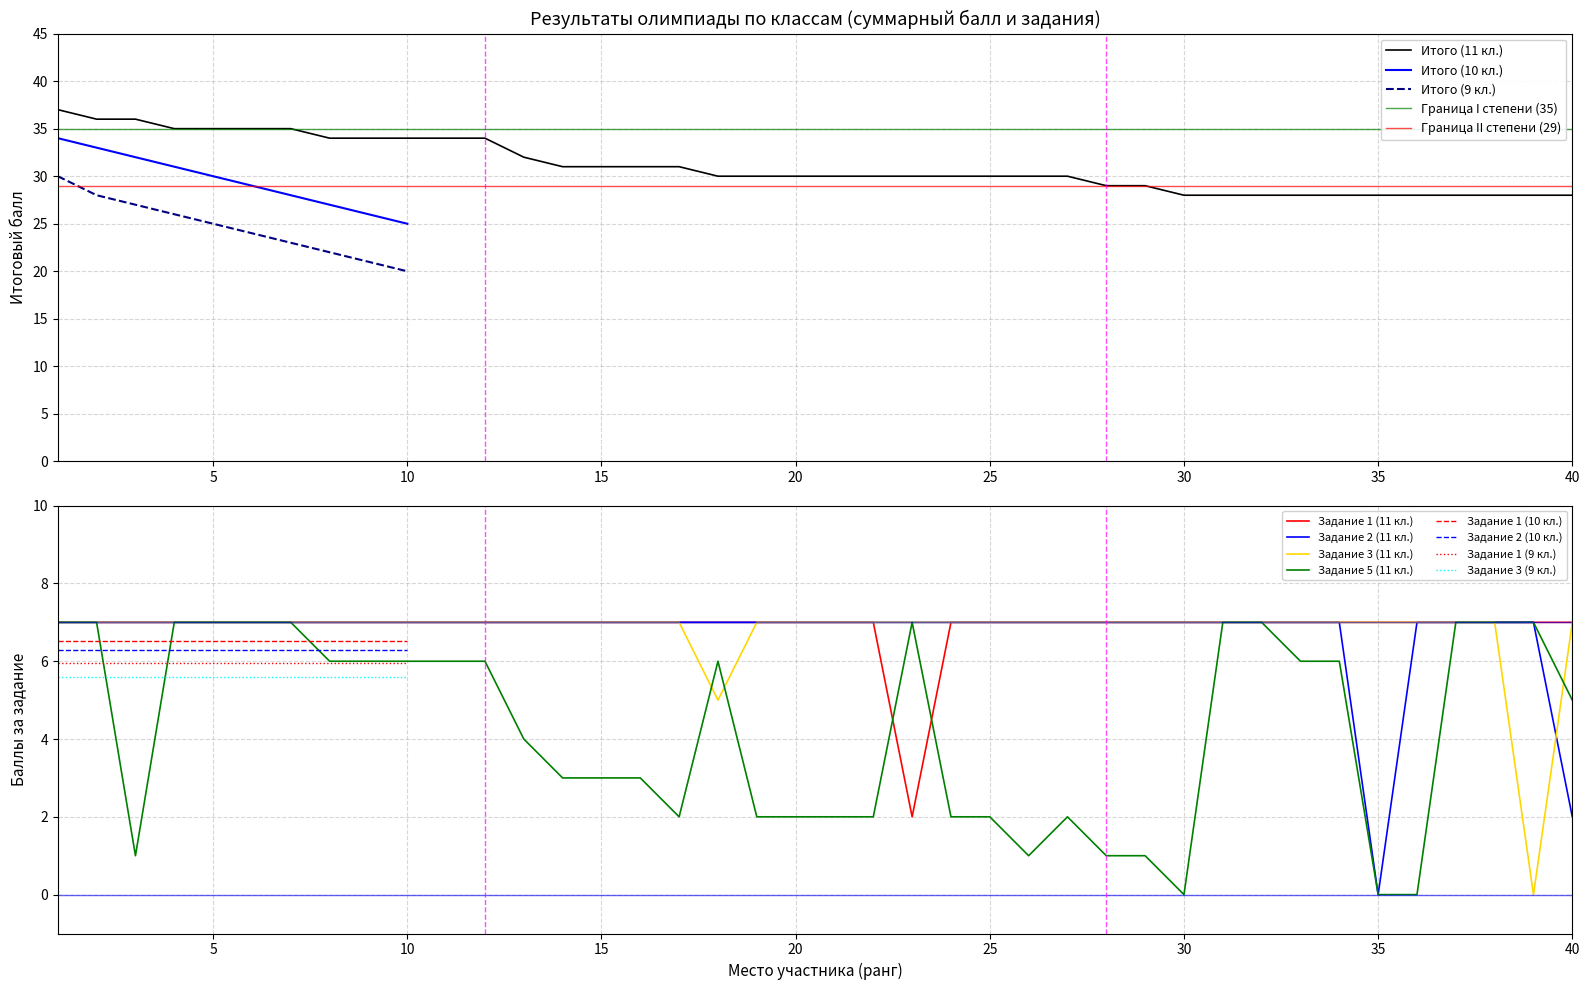

The value of Задание 3 (11 кл.) at 15 is 7. True or false?

True